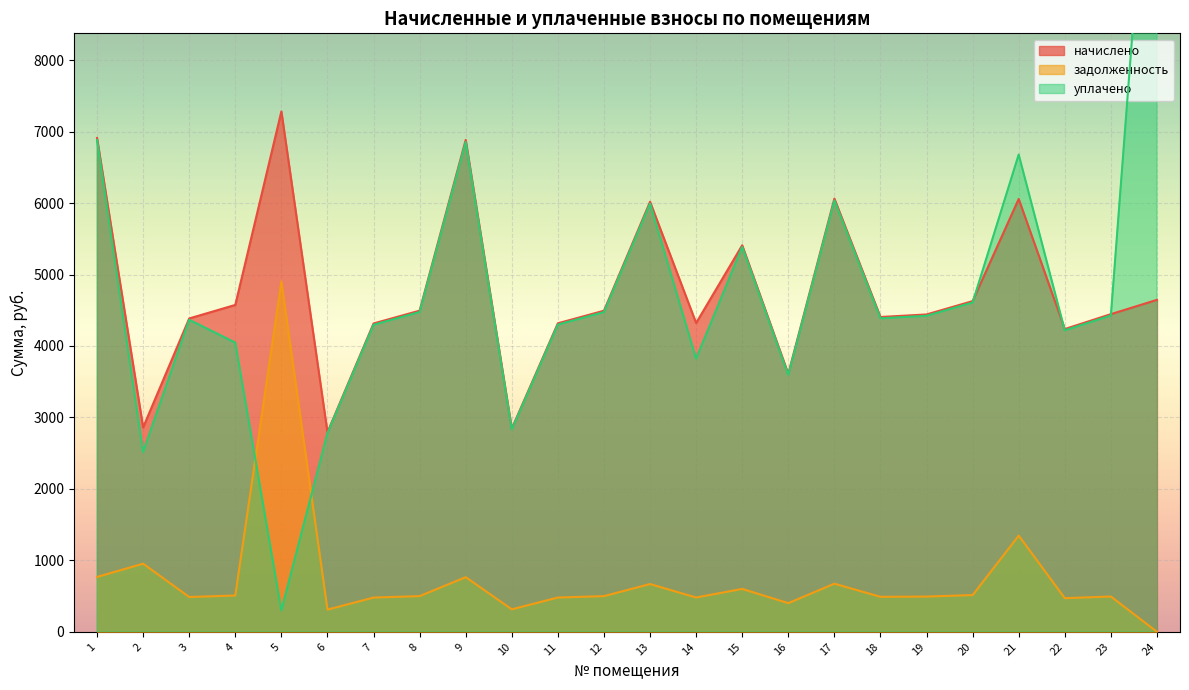

How many categories are shown in the chart?

24